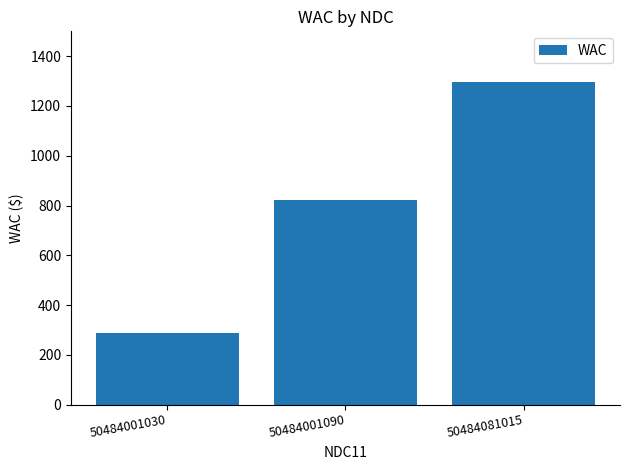

At which category does the chart reach its peak across all series?

50484081015